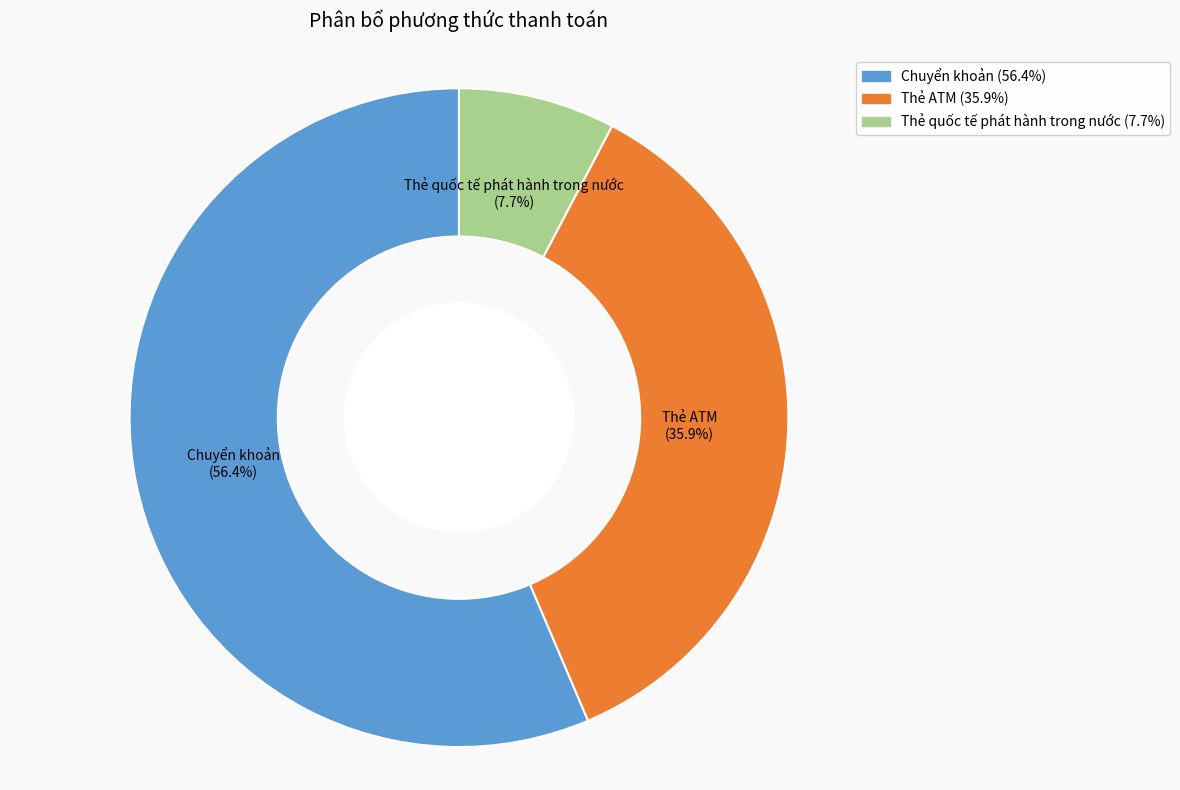

Is there any slice that represents more than half of the pie?

Yes